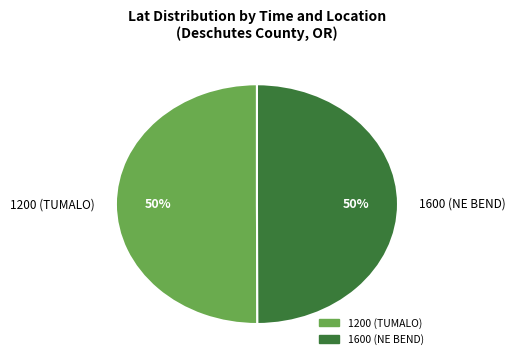

How many slices are in this pie chart?

2